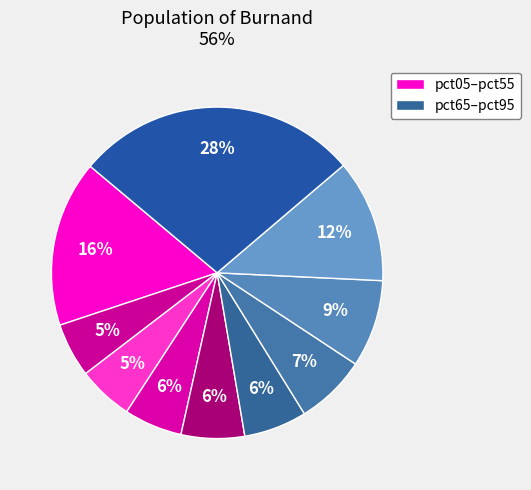

Rank the categories by value from highest to lowest.

pct95, pct05, pct85, pct75, pct65, pct45, pct55, pct35, pct25, pct15